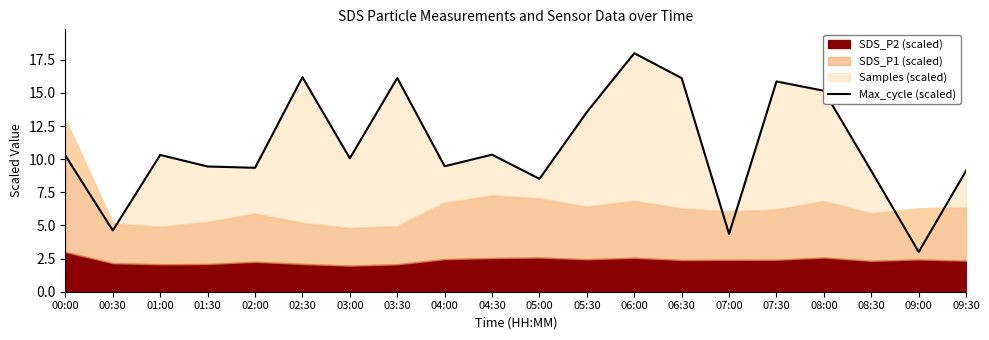

What is the approximate value at 01:30?

9.5